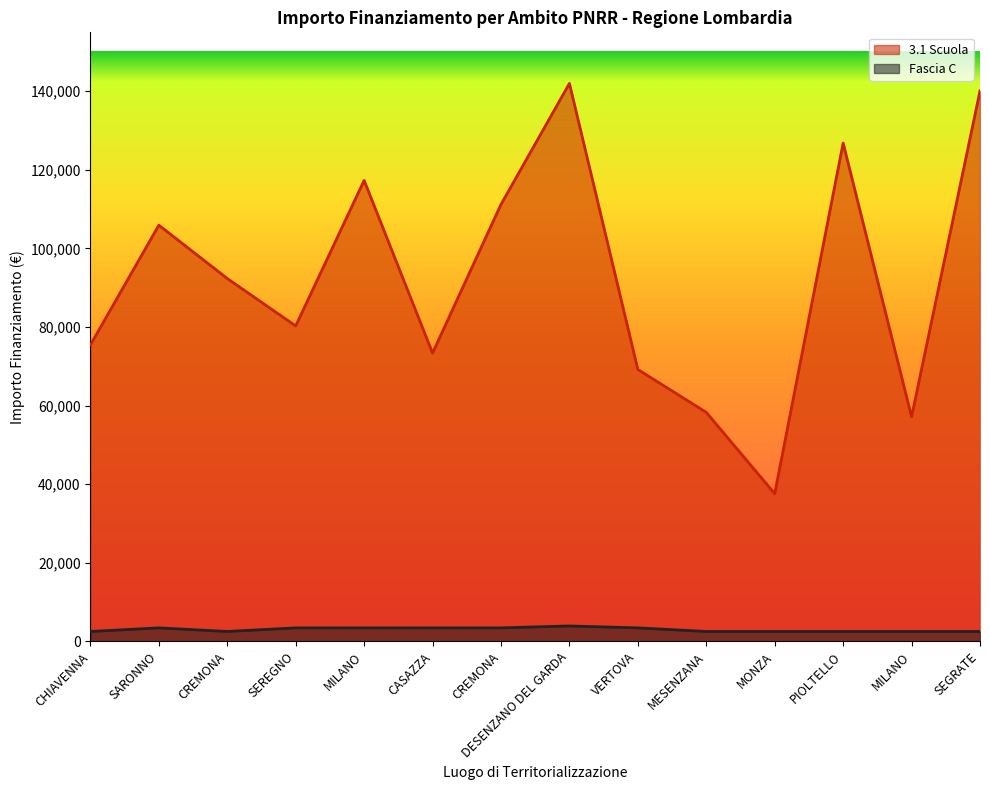

Reading right to left, what are all the values shown in this chart?

3.1 Scuola: SEGRATE=140087.5	MILANO=57143.9	PIOLTELLO=126823.9	MONZA=37577.6	MESENZANA=58273.5	VERTOVA=69180.1	DESENZANO DEL GARDA=142004.3	CREMONA=111198.7	CASAZZA=73375.7	MILANO=117311.1	SEREGNO=80270.1	CREMONA=92341.9	SARONNO=105915.0	CHIAVENNA=75442.6
Fascia C: SEGRATE=2498.0	MILANO=2498.0	PIOLTELLO=2498.0	MONZA=2498.0	MESENZANA=2498.0	VERTOVA=3413.0	DESENZANO DEL GARDA=3903.0	CREMONA=3413.0	CASAZZA=3413.0	MILANO=3413.0	SEREGNO=3413.0	CREMONA=2498.0	SARONNO=3413.0	CHIAVENNA=2498.0